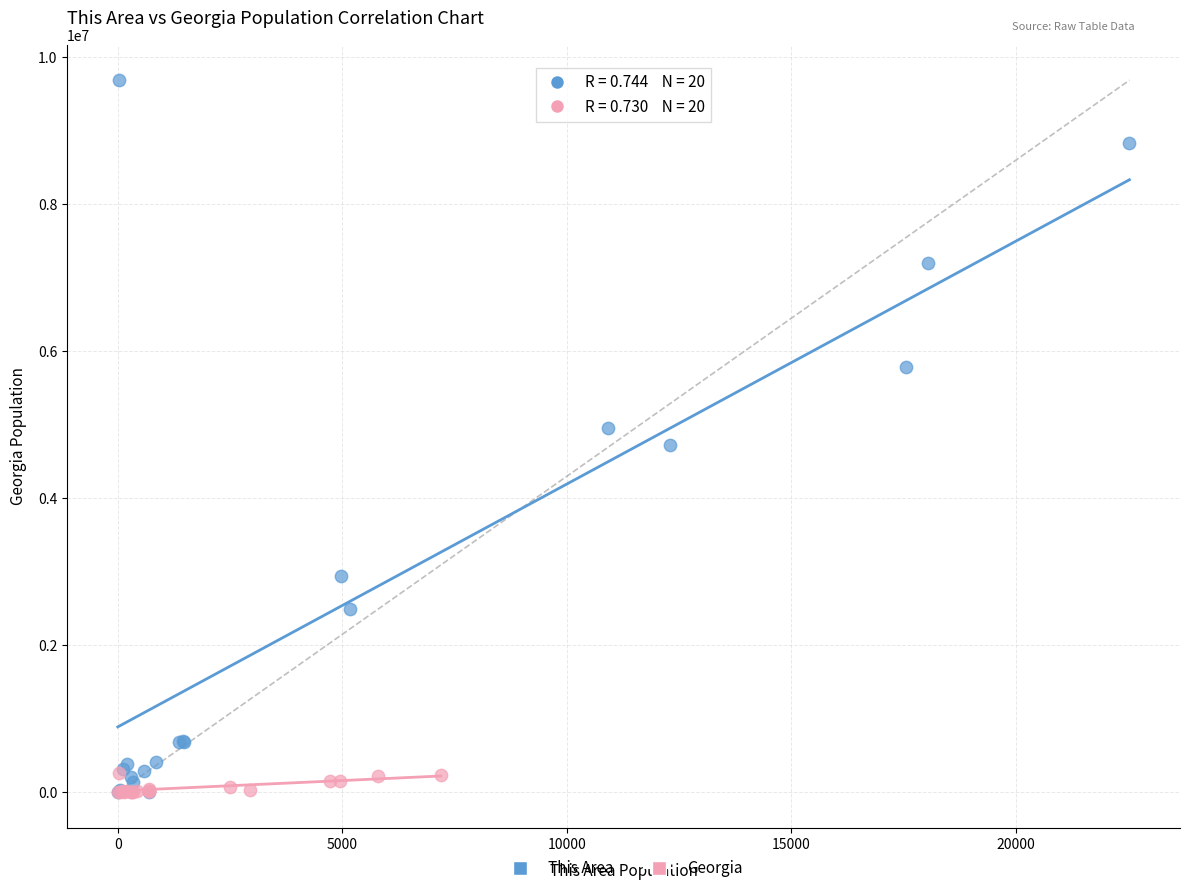

Which series has the largest Y range (max minus min)?

This Area